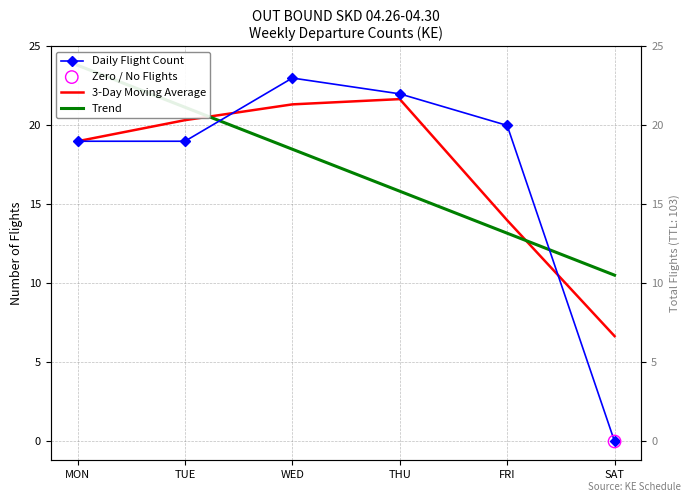

What is the total value across all series at TUE?

60.5